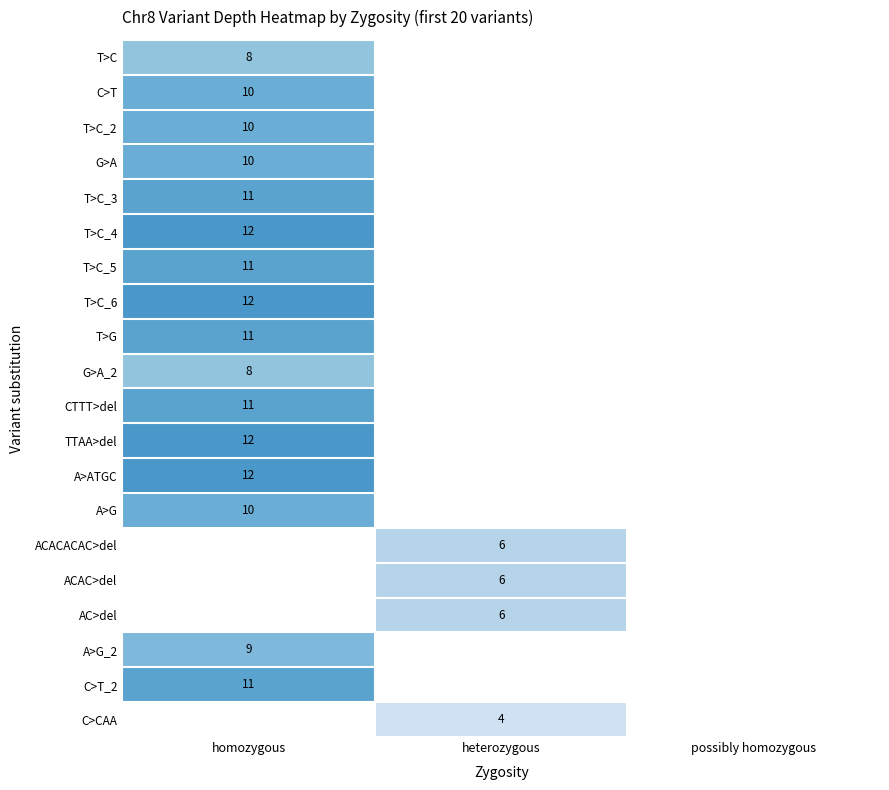

Is it true that T>C_5 equals 11 at homozygous?

True